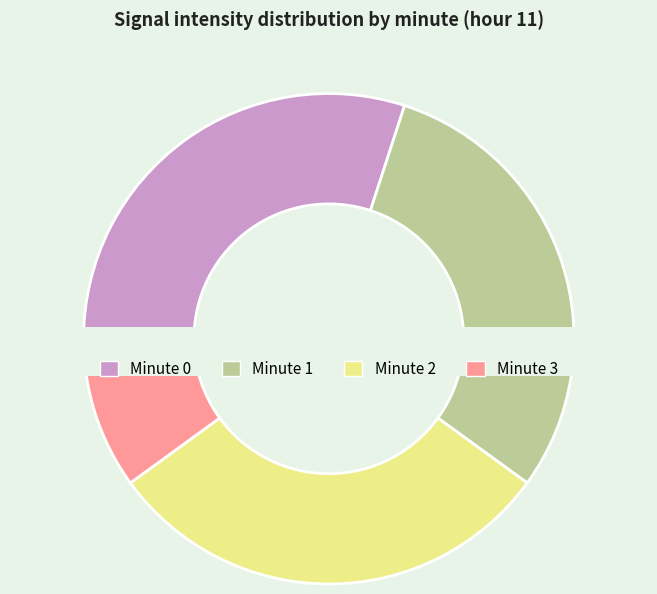

Between Minute 2 and Minute 3, which is larger?

Minute 2